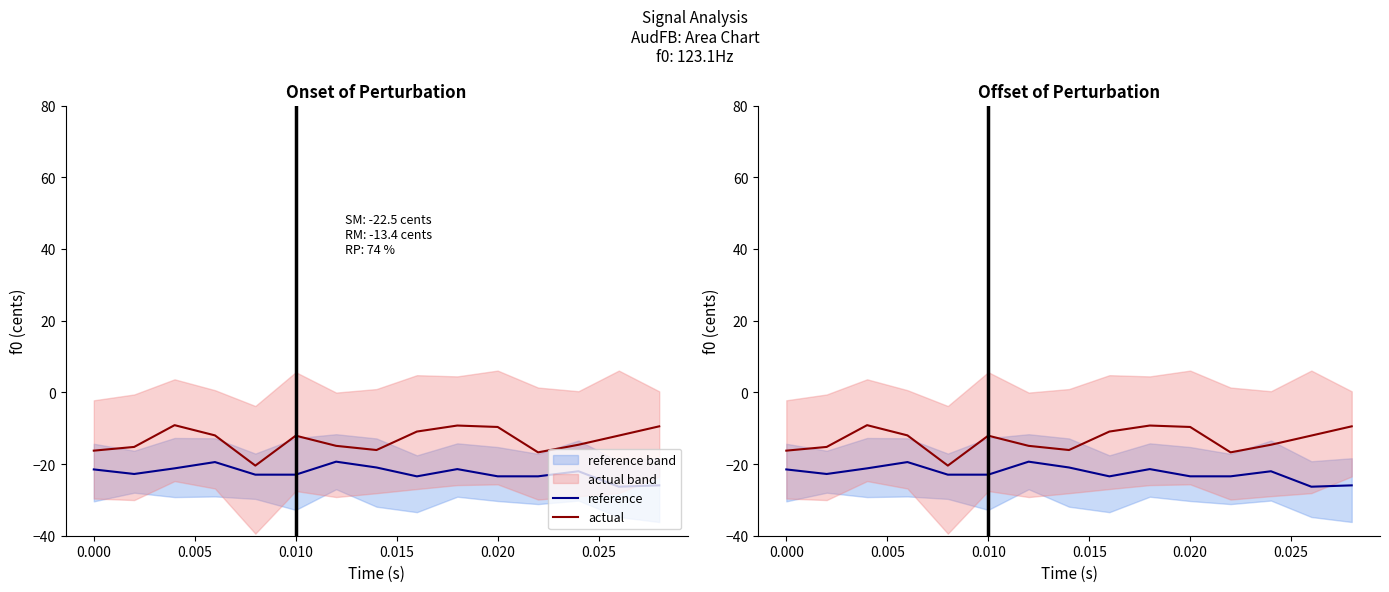

List the series in order of their peak value, lowest first.

reference, actual